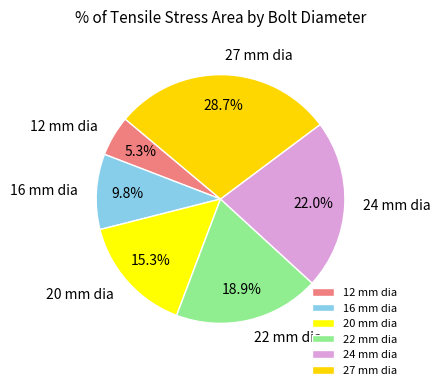

Is there a majority slice in this chart?

No